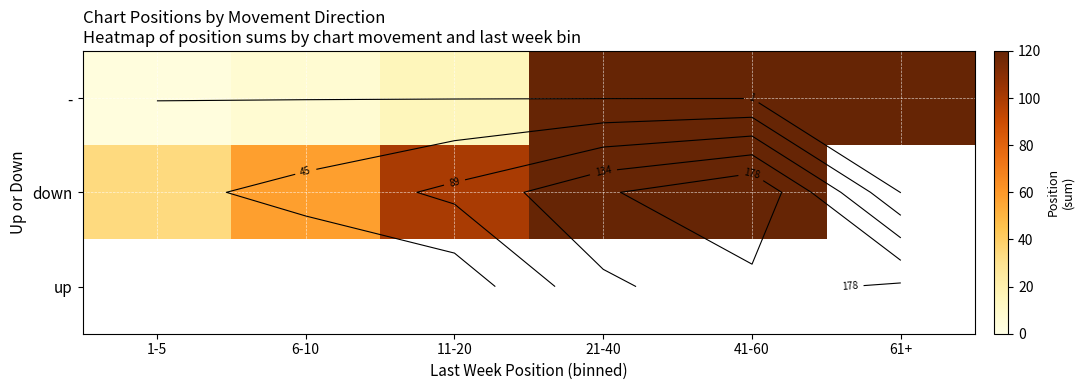

How many values in the - series are below 125?

3